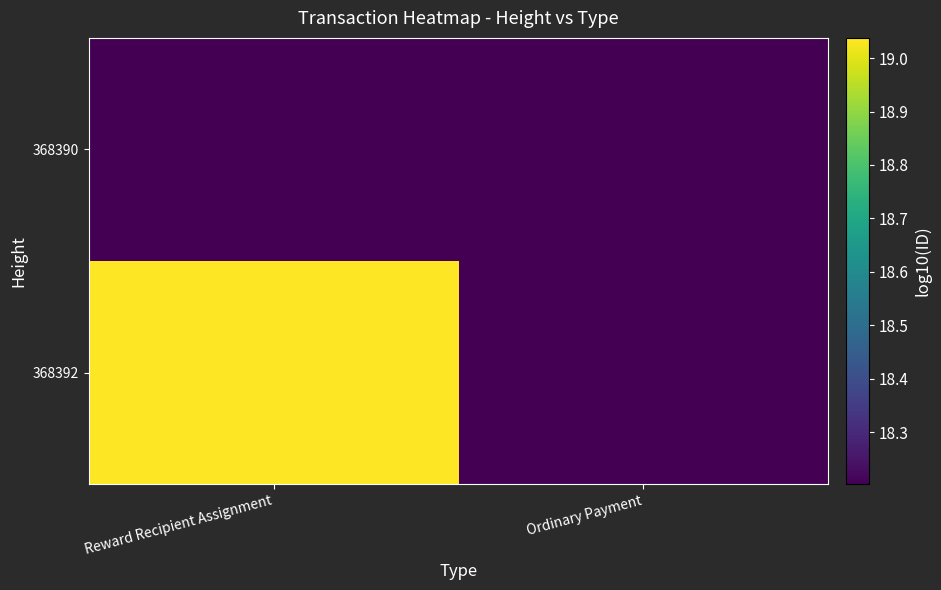

Between Reward Recipient Assignment and Ordinary Payment, which series saw the biggest shift?

368392